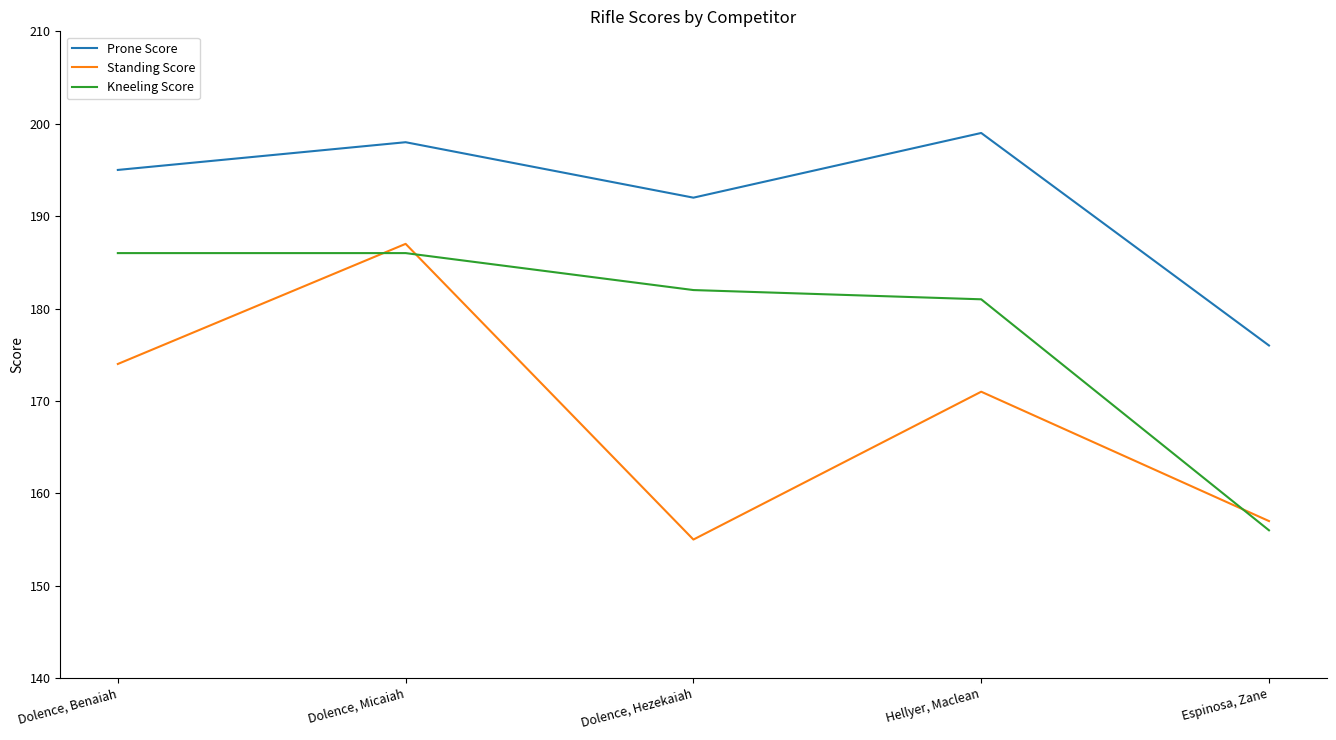

What is the average value of the Standing Score series?

169